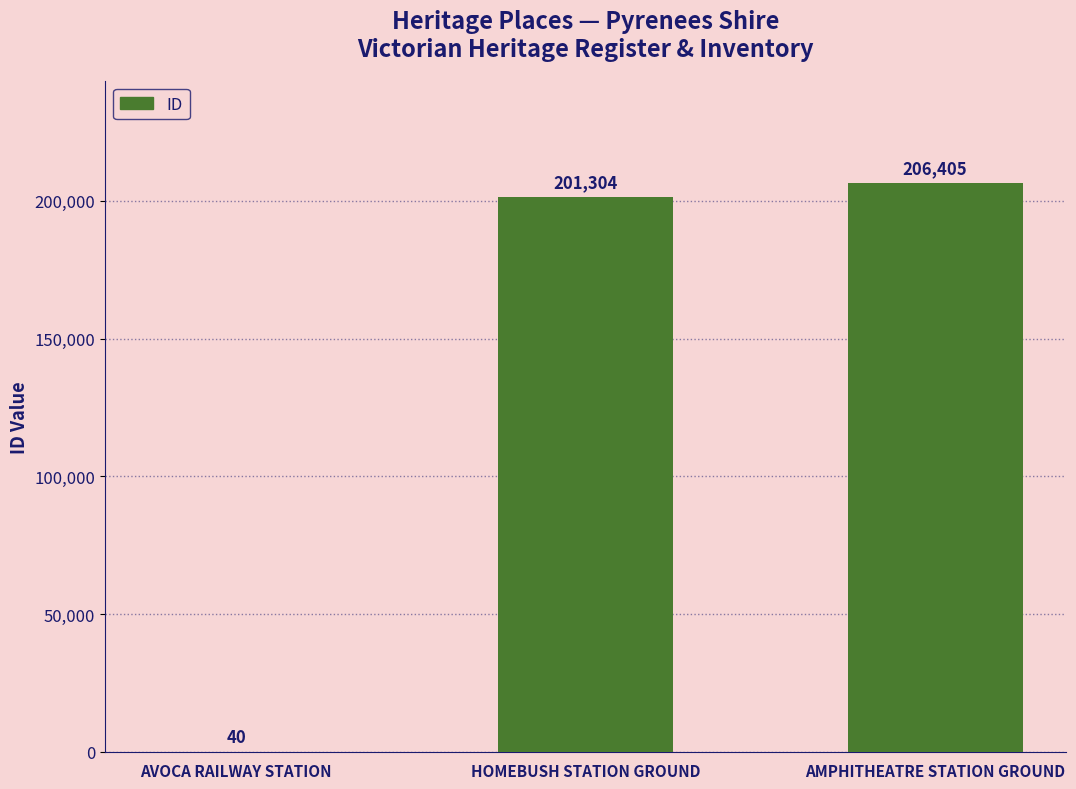

Is it true that the value at HOMEBUSH STATION GROUND is 63790?

False